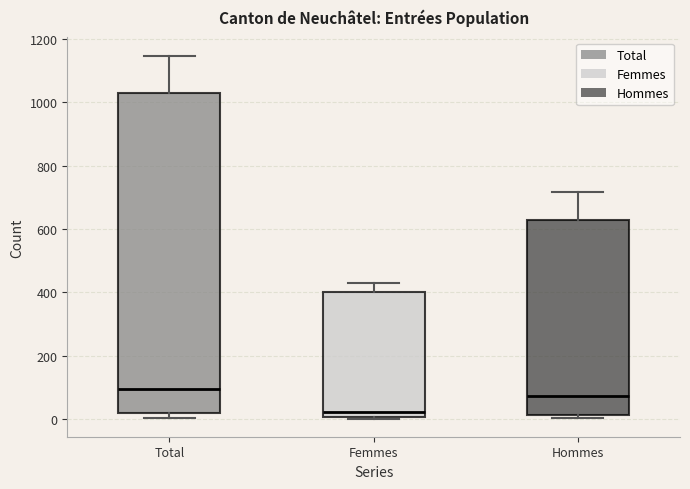

Reading left to right, transcribe this box plot: for each box, give where its median line is, the range the box spans, and where its two whiskers end, as read against the y-axis. The values are not printed on the chart, so give them approximately, as read against the axis.

Total: median 100, box 20 to 1020, whiskers 0 to 1140
Femmes: median 20, box 0 to 400, whiskers 0 to 440
Hommes: median 80, box 20 to 620, whiskers 0 to 720